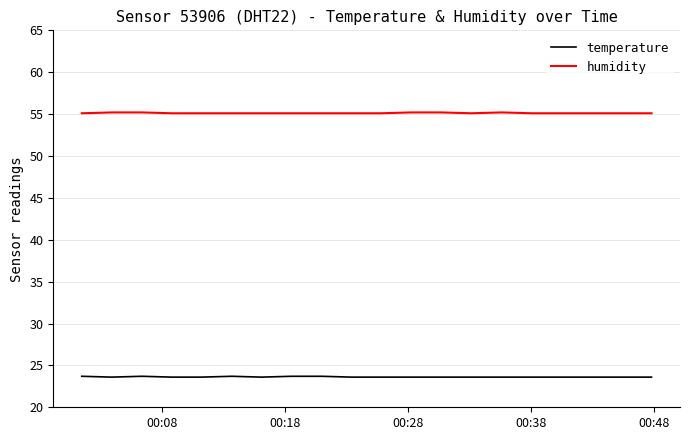

What is the greatest value displayed?

55.2